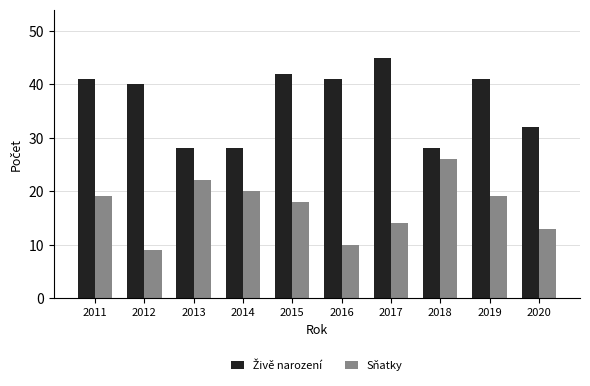

What is the difference between the maximum and minimum values in the Sňatky series?

17